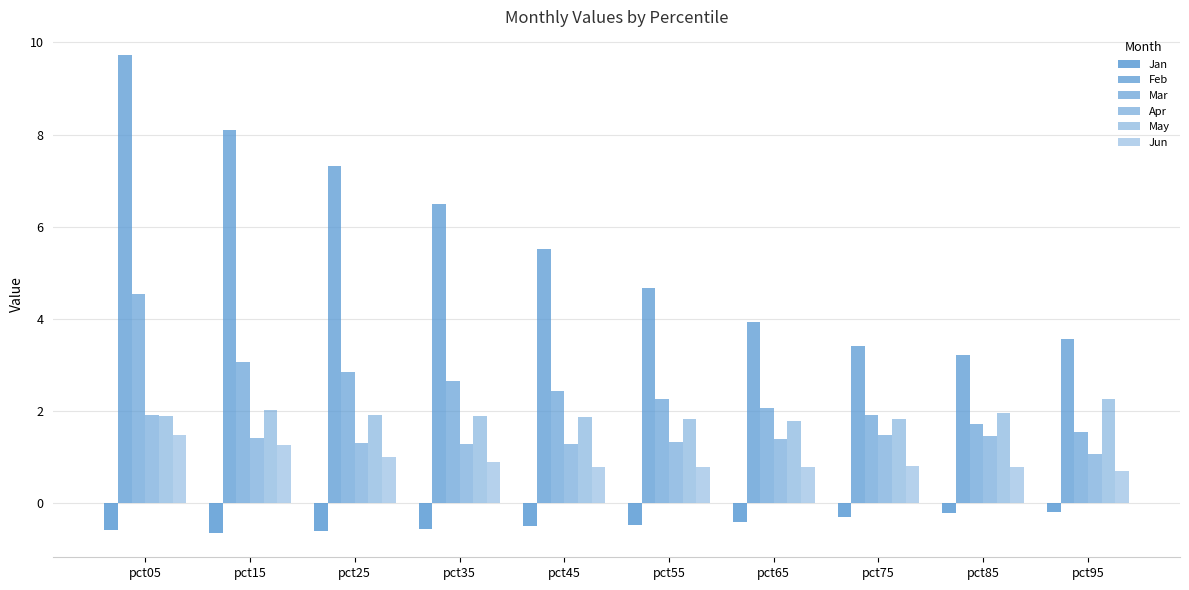

How many groups of bars are there?

10